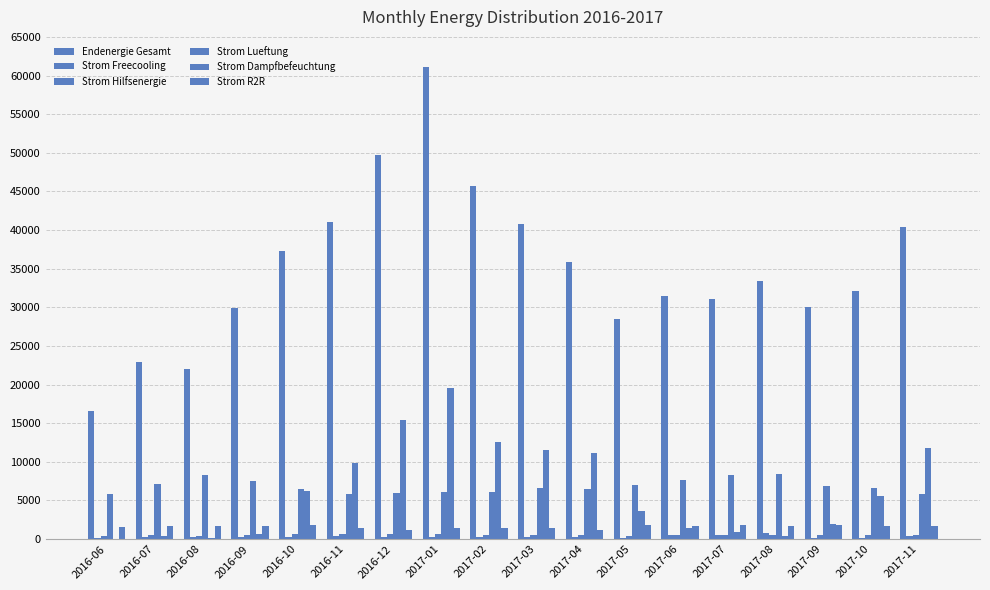

How many values in the Strom R2R series exceed 1685?

9